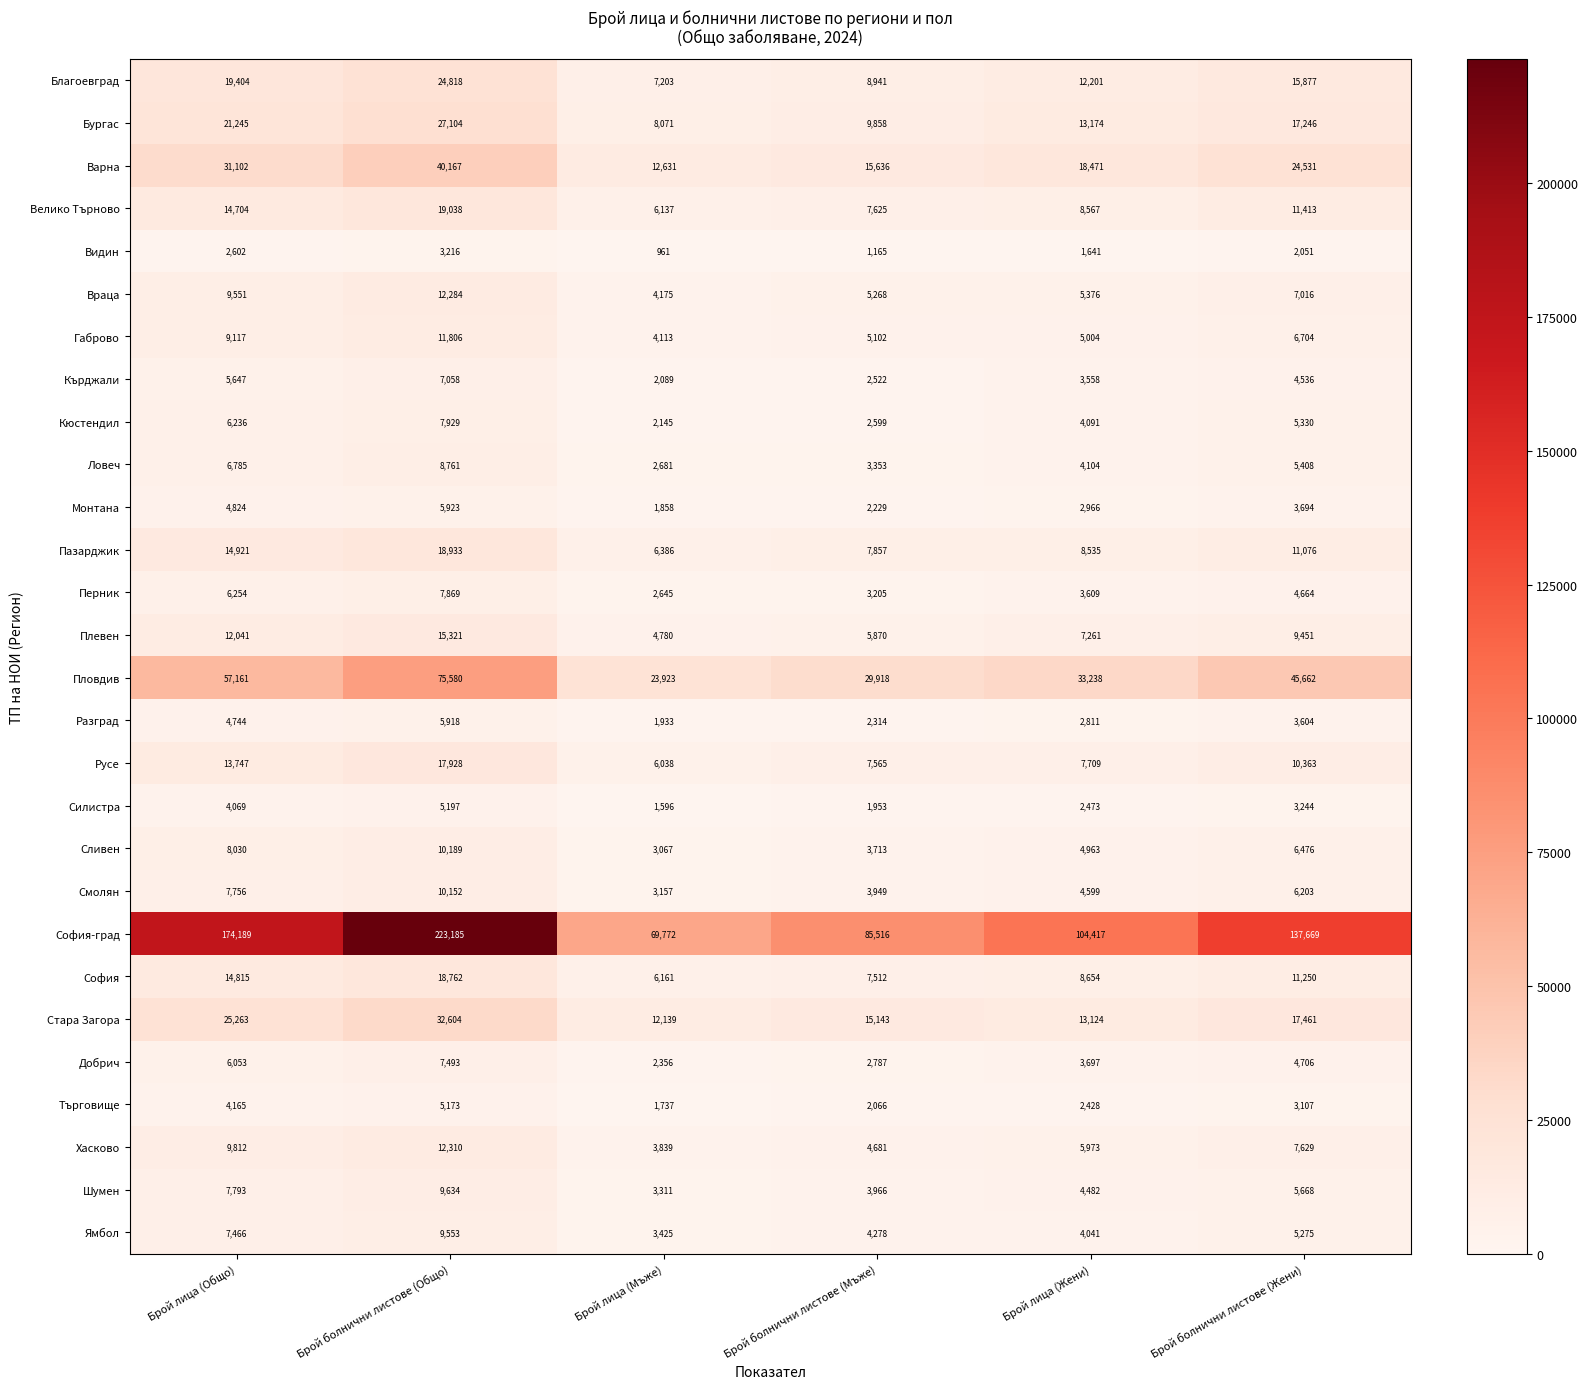

What is the minimum value for Видин?

961